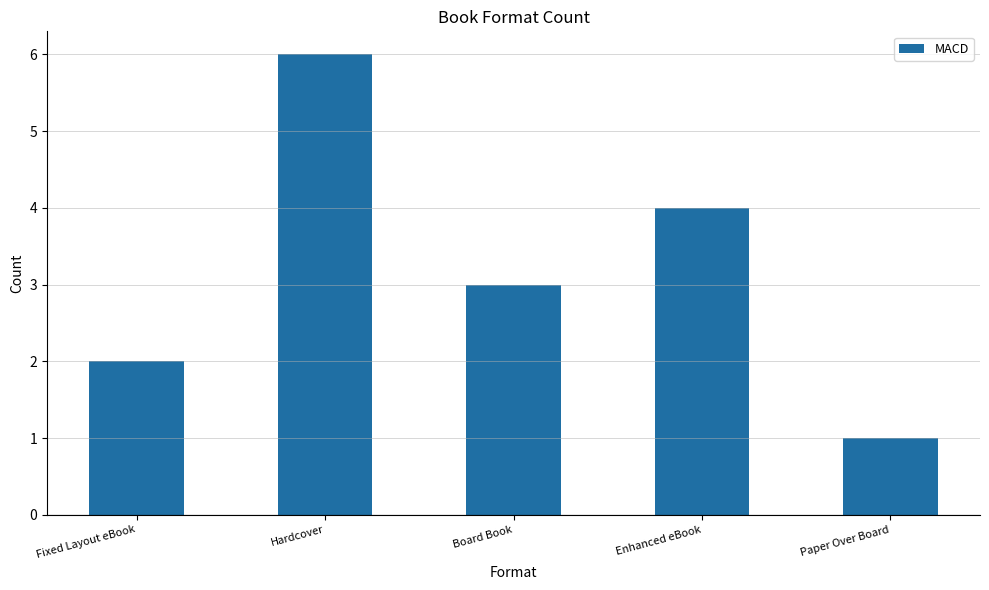

Count the number of data series in this chart.

1